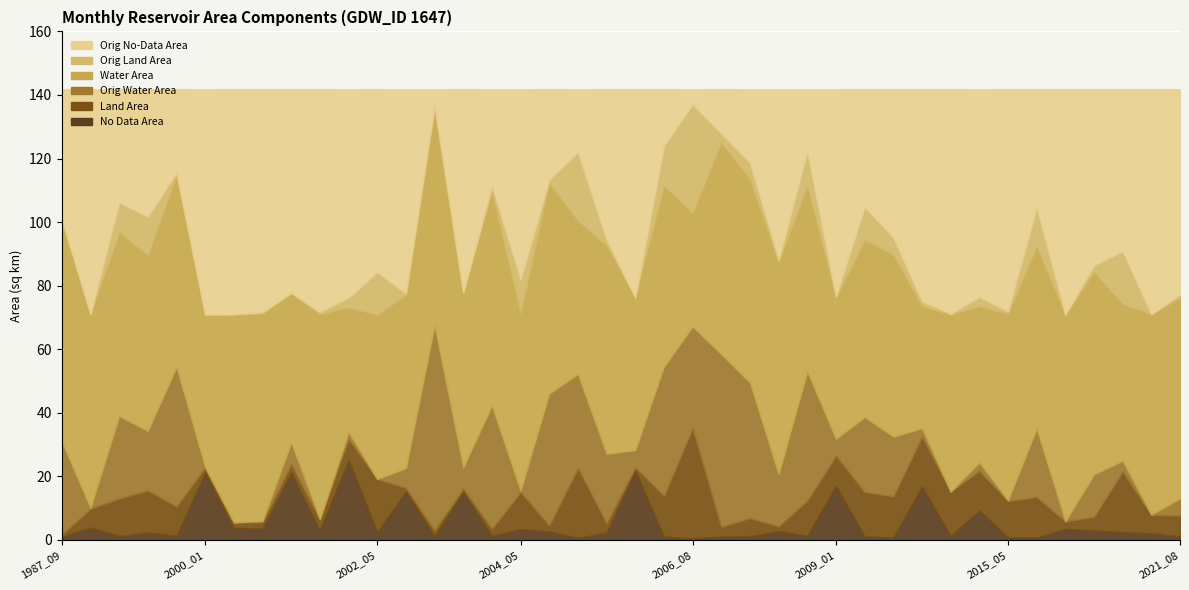

What are all the series names shown in the legend?

origNoDataArea, origlandArea, origWaterArea, waterArea, landArea, noDataArea